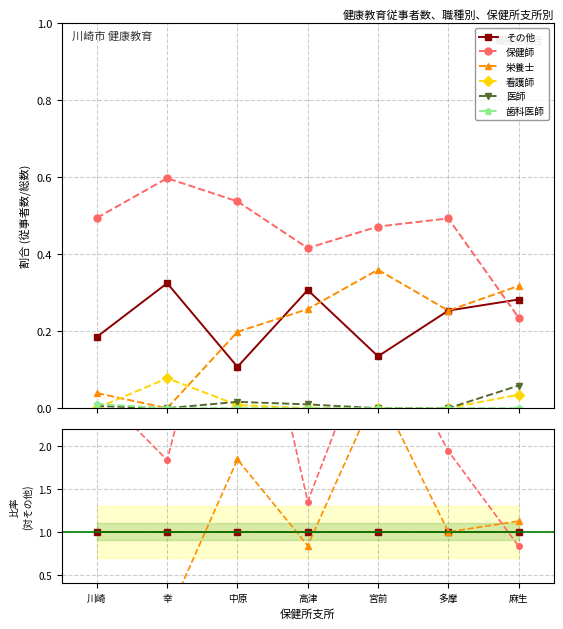

Reading left to right, what are all the values shown in this chart?

その他: 川崎=1.0	幸=1.0	中原=1.0	高津=1.0	宮前=1.0	多摩=1.0	麻生=1.0
保健師: 川崎=2.7	幸=1.8	中原=5.0	高津=1.4	宮前=3.5	多摩=1.9	麻生=0.8
栄養士: 川崎=0.2	幸=0.0	中原=1.8	高津=0.8	宮前=2.7	多摩=1.0	麻生=1.1
看護師: 川崎=0.0	幸=0.2	中原=0.1	高津=0.0	宮前=0.0	多摩=0.0	麻生=0.1
医師: 川崎=0.0	幸=0.0	中原=0.2	高津=0.0	宮前=0.0	多摩=0.0	麻生=0.2
歯科医師: 川崎=0.1	幸=0.0	中原=0.0	高津=0.0	宮前=0.0	多摩=0.0	麻生=0.0